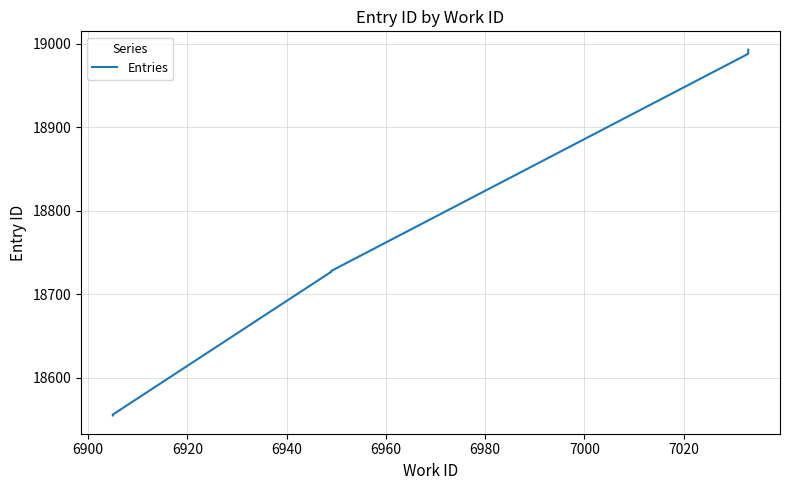

True or false: there are more than 0 points higher than both neighbors.

False